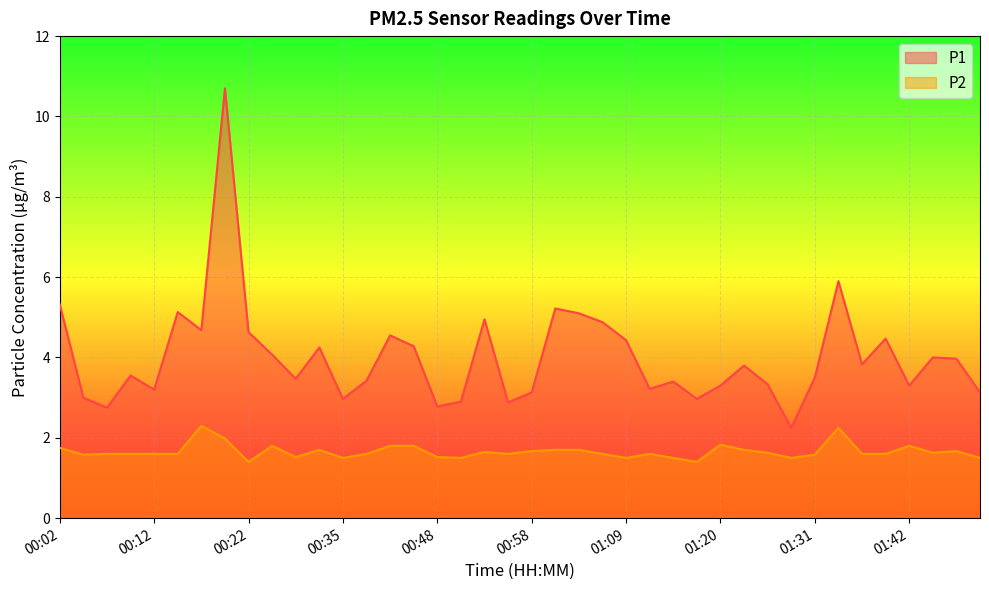

Which series changed the most between 00:12 and 00:53?

P1